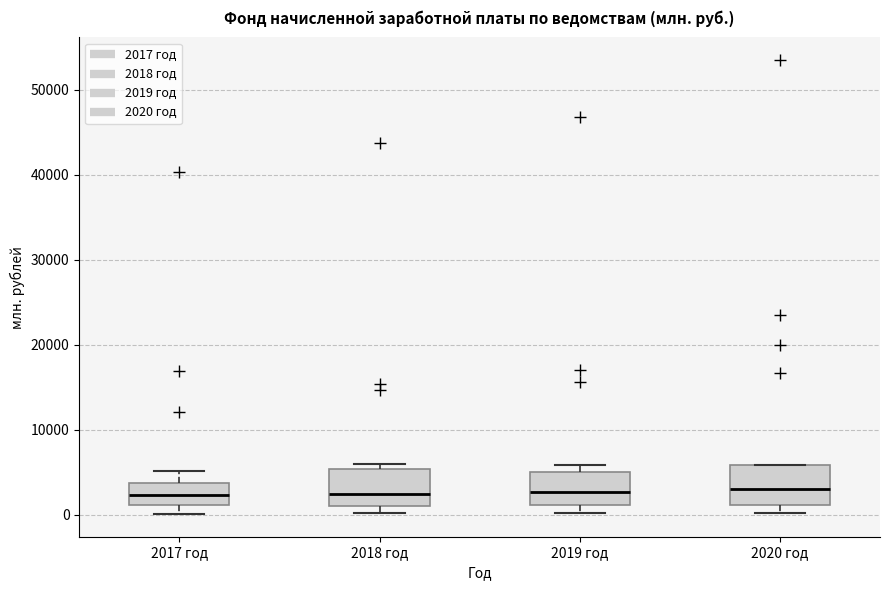

Where does the lower whisker of the box for 2017 год end on the y-axis? The values are not printed on the chart, so give them approximately, as read against the axis.

0